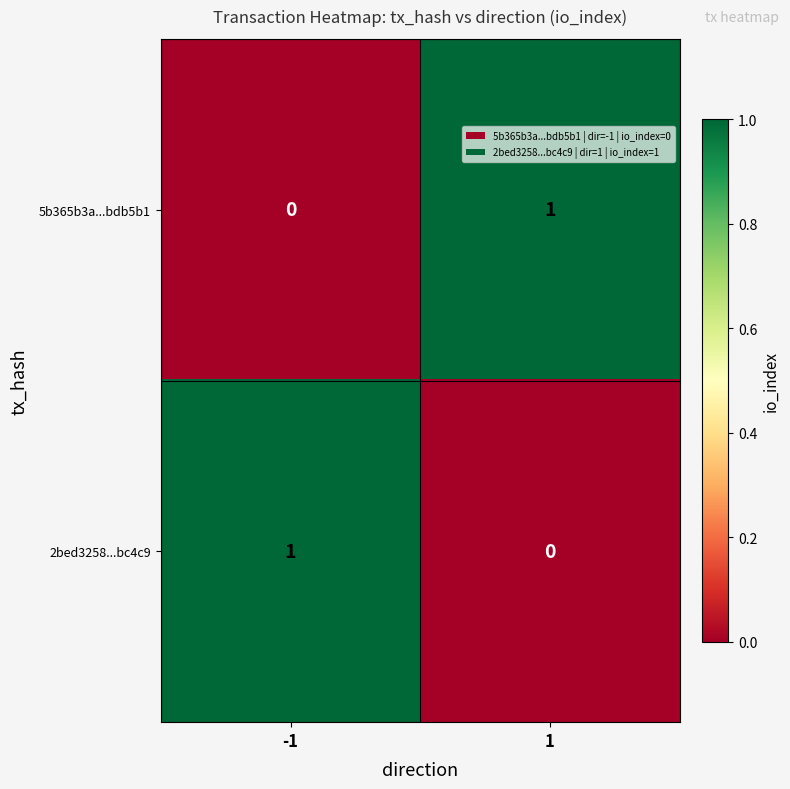

Is the value of 2bed3258...bc4c9 at -1 greater than the value of 5b365b3a...bdb5b1 at -1?

Yes